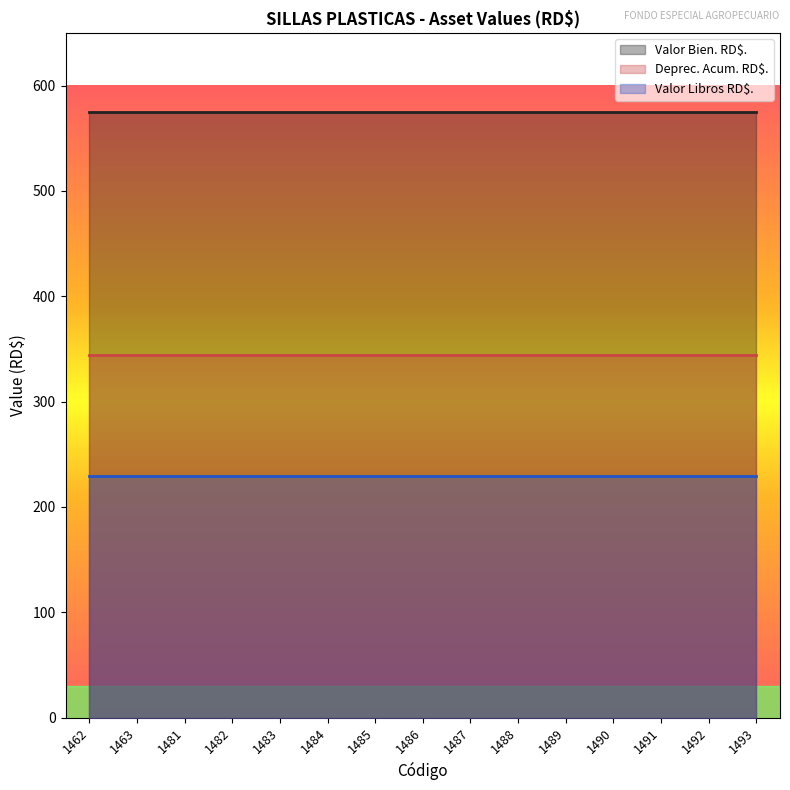

Which series has the largest total across all categories?

Valor Bien. RD$.